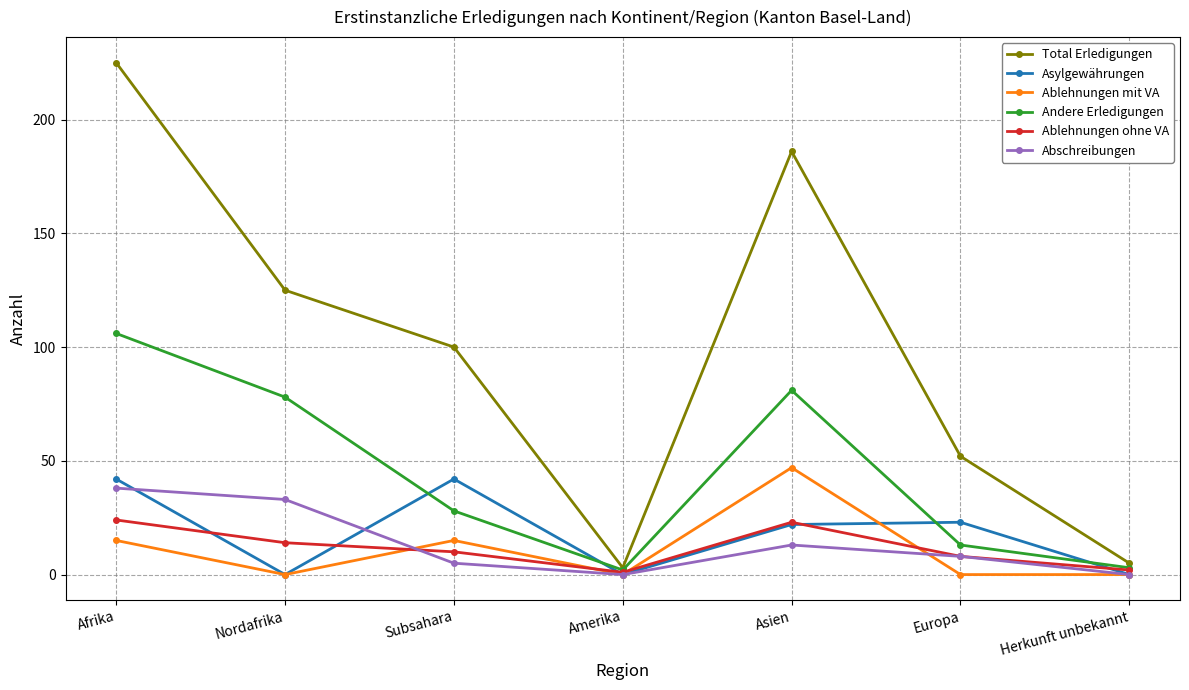

How many values in the Abschreibungen series are below 8?

3